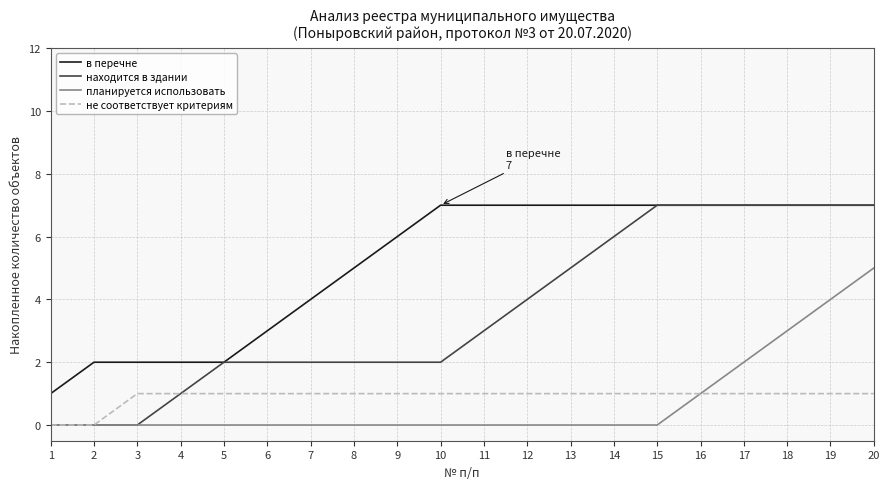

Count the number of categories in the chart.

20